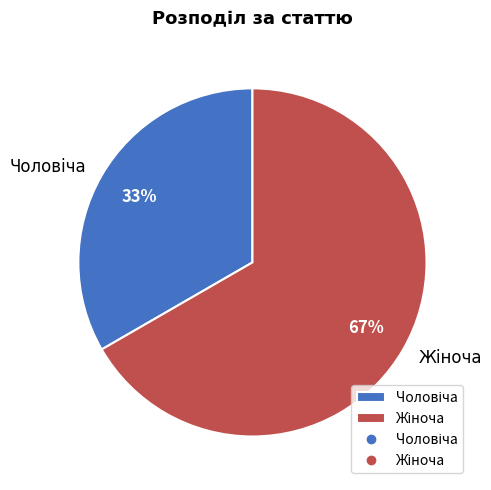

Is there any slice that represents more than half of the pie?

Yes